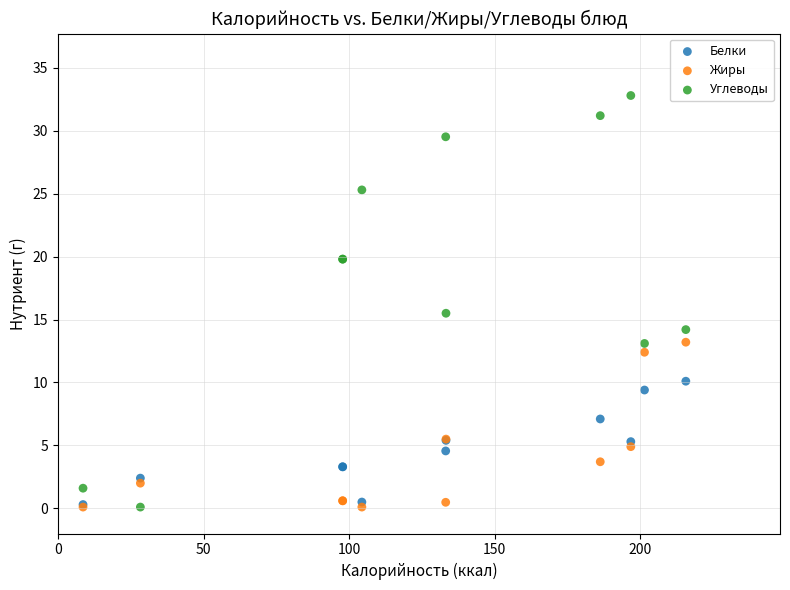

Across all series, what Y value is closest to 16?

15.5